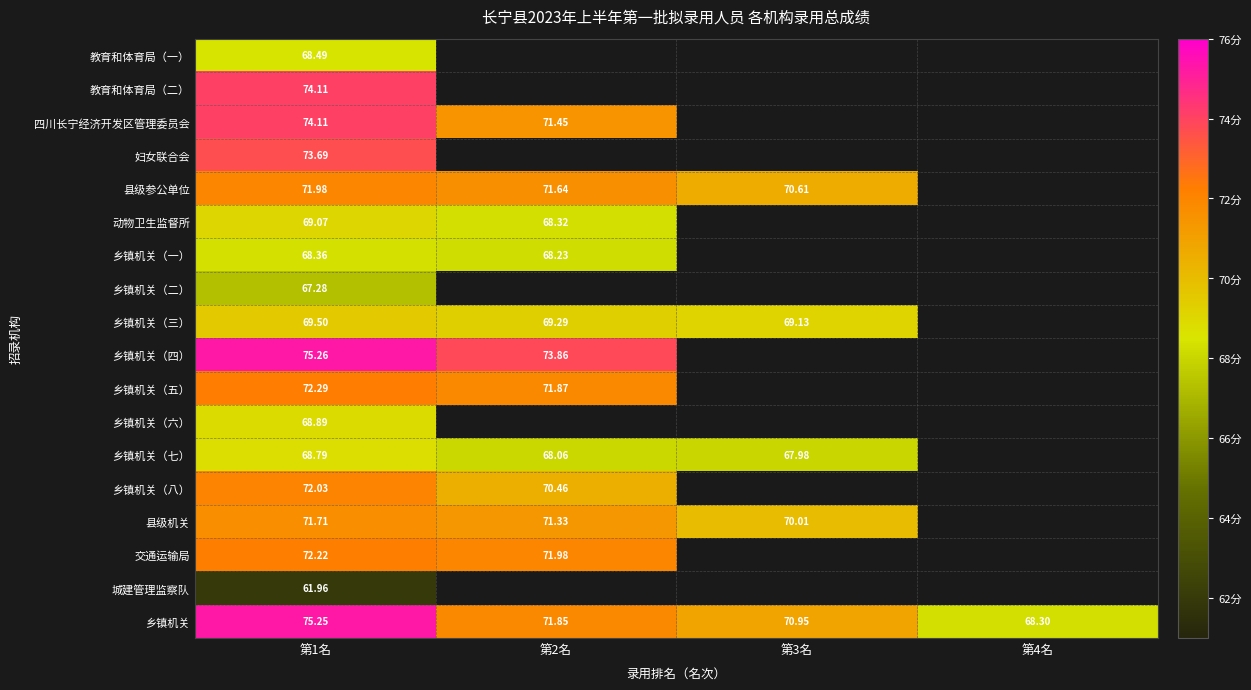

What is the maximum value shown in the chart?

75.3